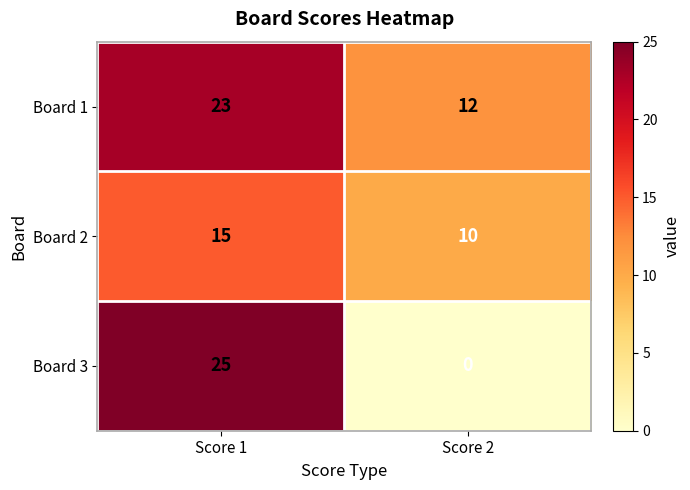

Reading left to right, list all the values displayed in this chart.

Board 1: Score 1=23	Score 2=12
Board 2: Score 1=15	Score 2=10
Board 3: Score 1=25	Score 2=0